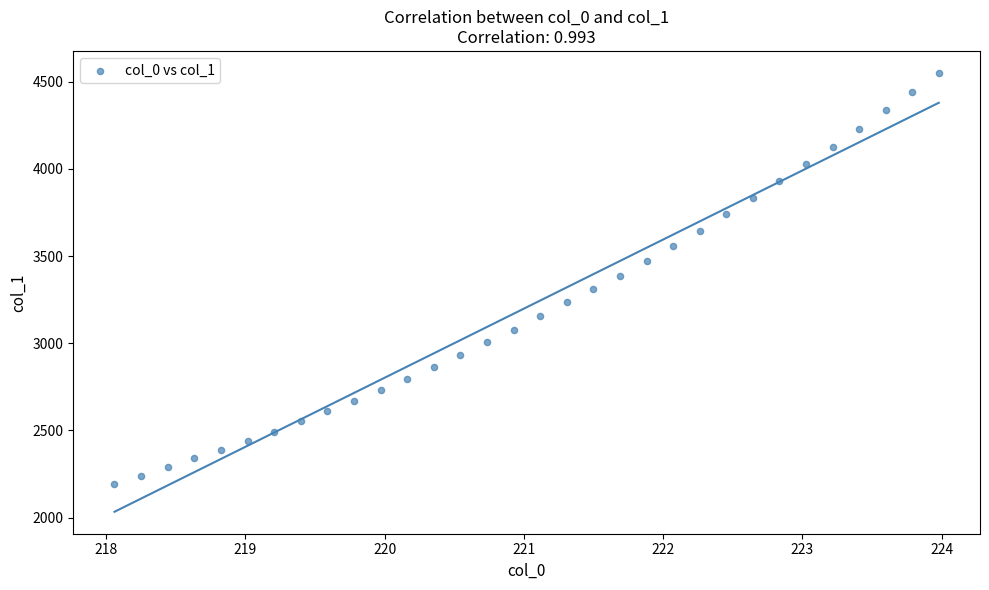

What is the range of X values (max minus min)?

5.9